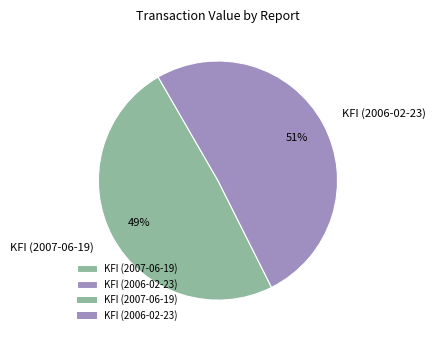

Which slice is the largest?

KFI (2006-02-23)